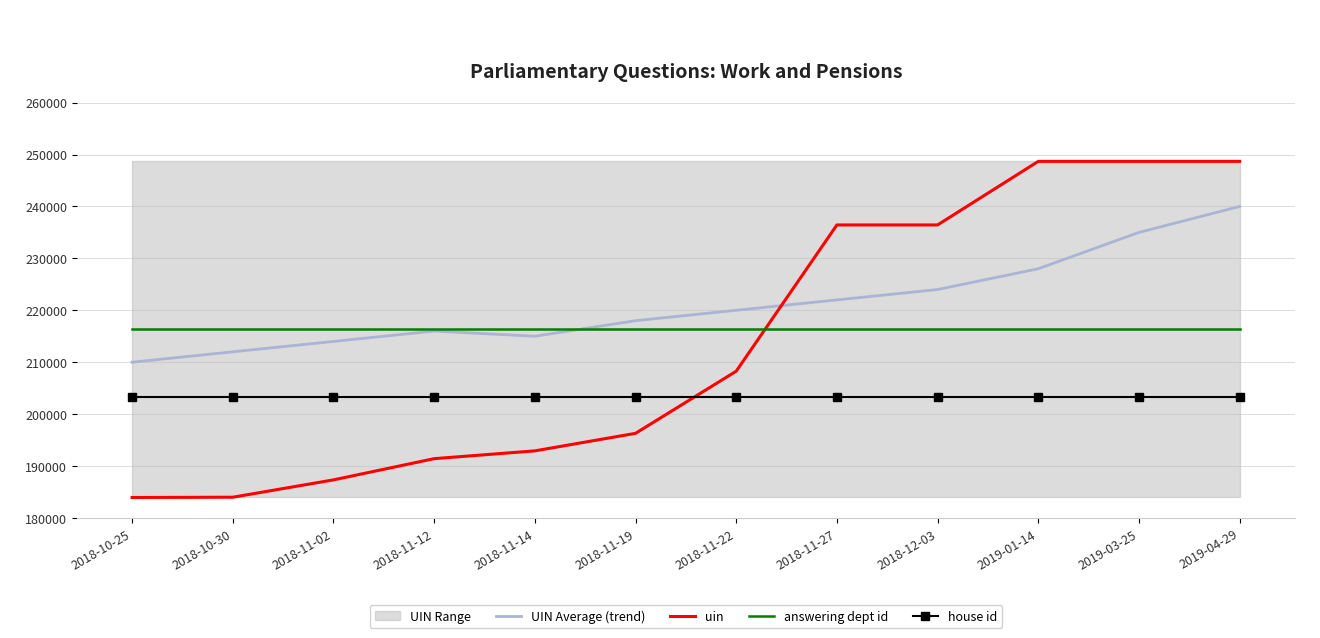

Where is answering dept id nearest to the value 216312?

2018-10-25